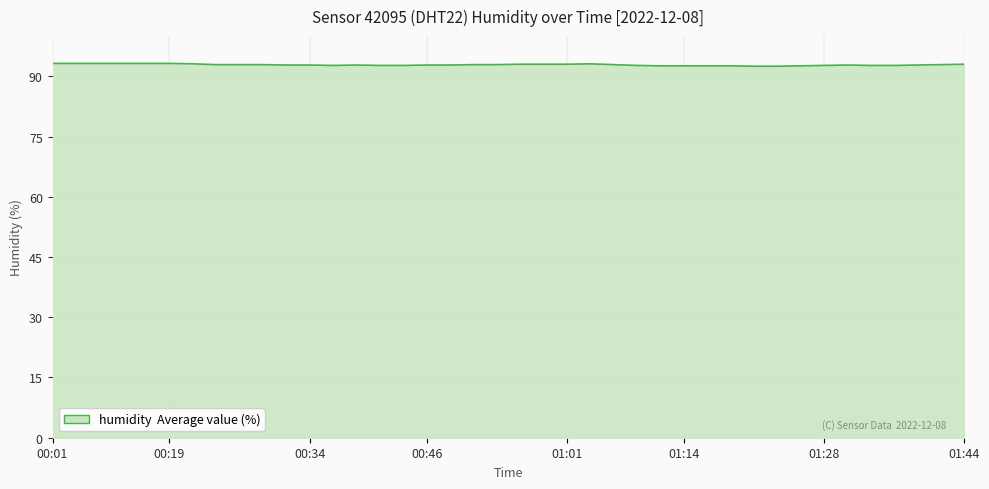

What is the maximum value shown in the chart?

93.2